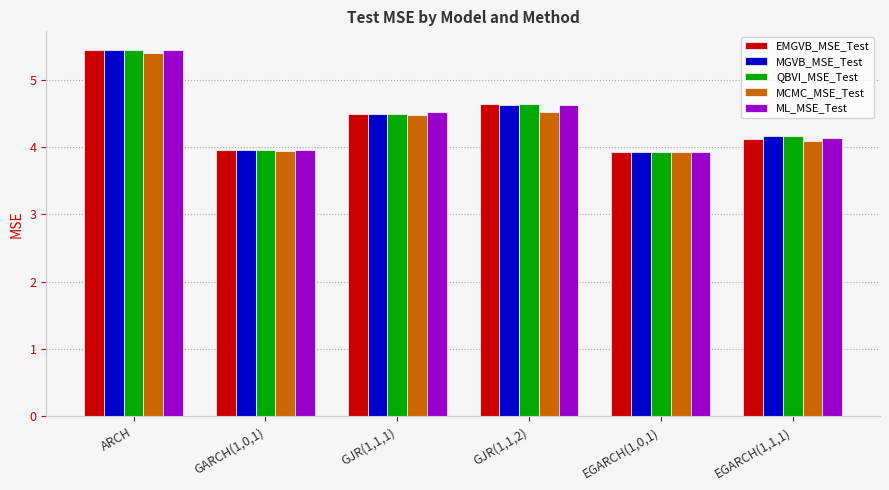

What position from the left is GJR(1,1,1)?

3